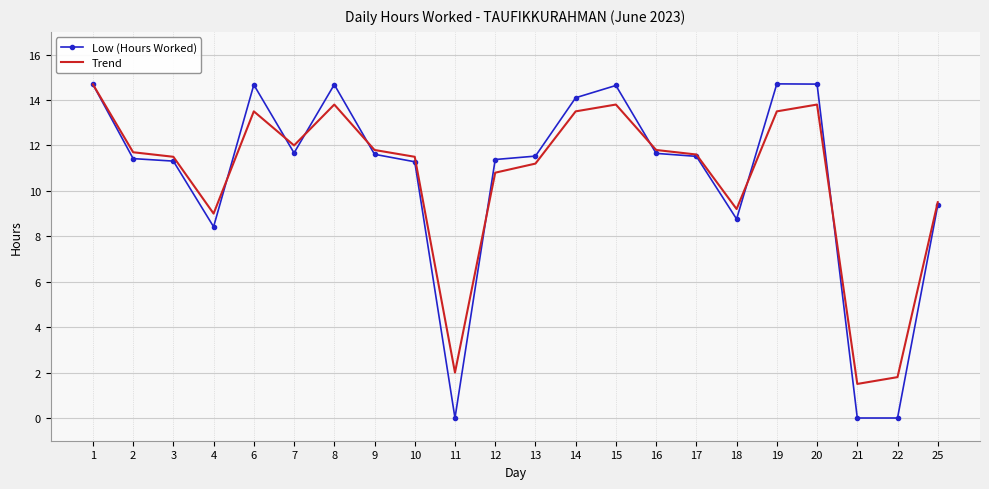

True or false: Trend has more than 1 points higher than both neighbors.

True